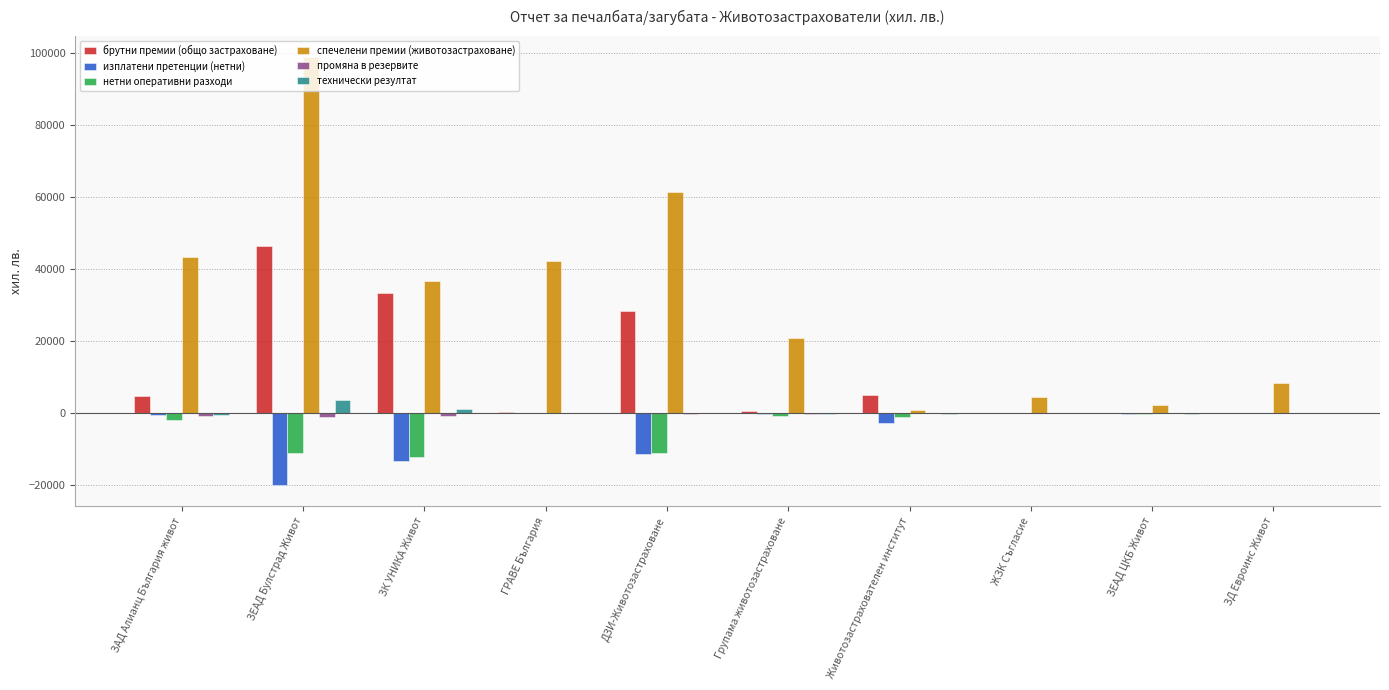

The value of брутни премии (общо застраховане) at ЗЕАД Булстрад Живот is 46343.0. True or false?

True